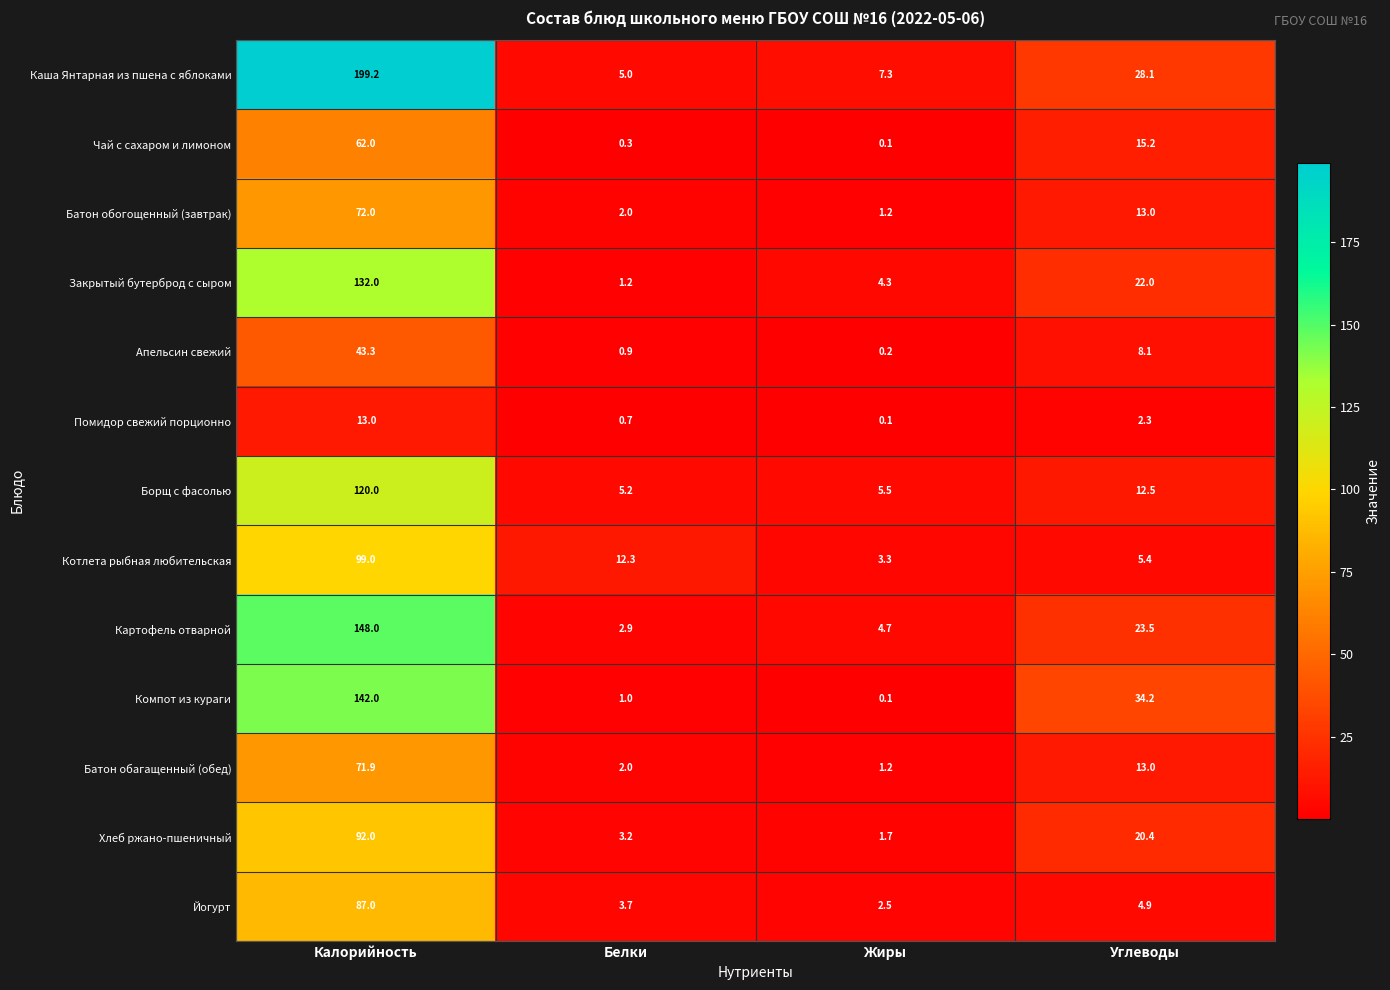

Is the value of Хлеб ржано-пшеничный at Углеводы greater than the value of Апельсин свежий at Калорийность?

No